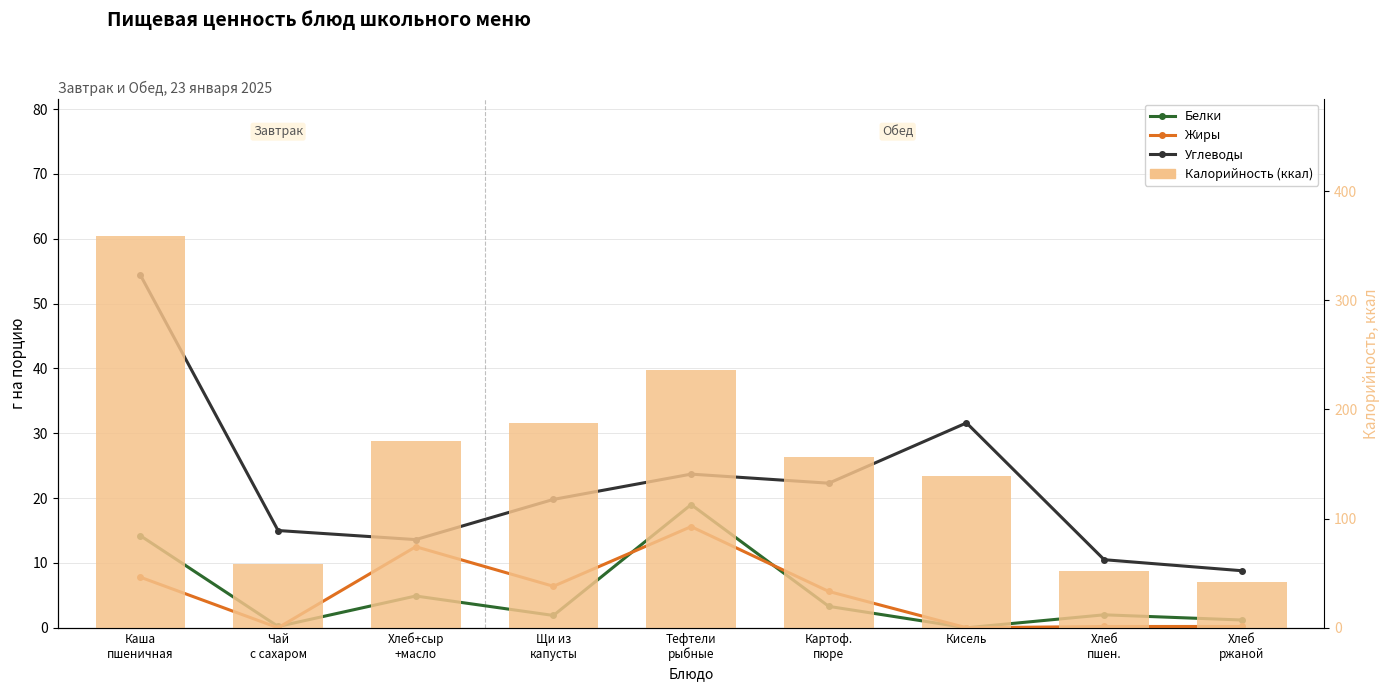

Is it true that Жиры equals 7.8 at Картоф.
пюре?

False